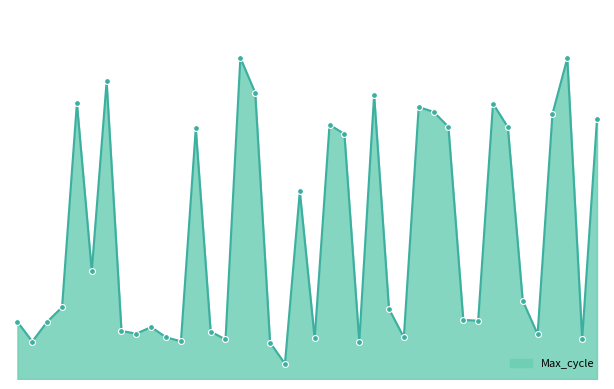

Does the chart have visible grid lines?

No